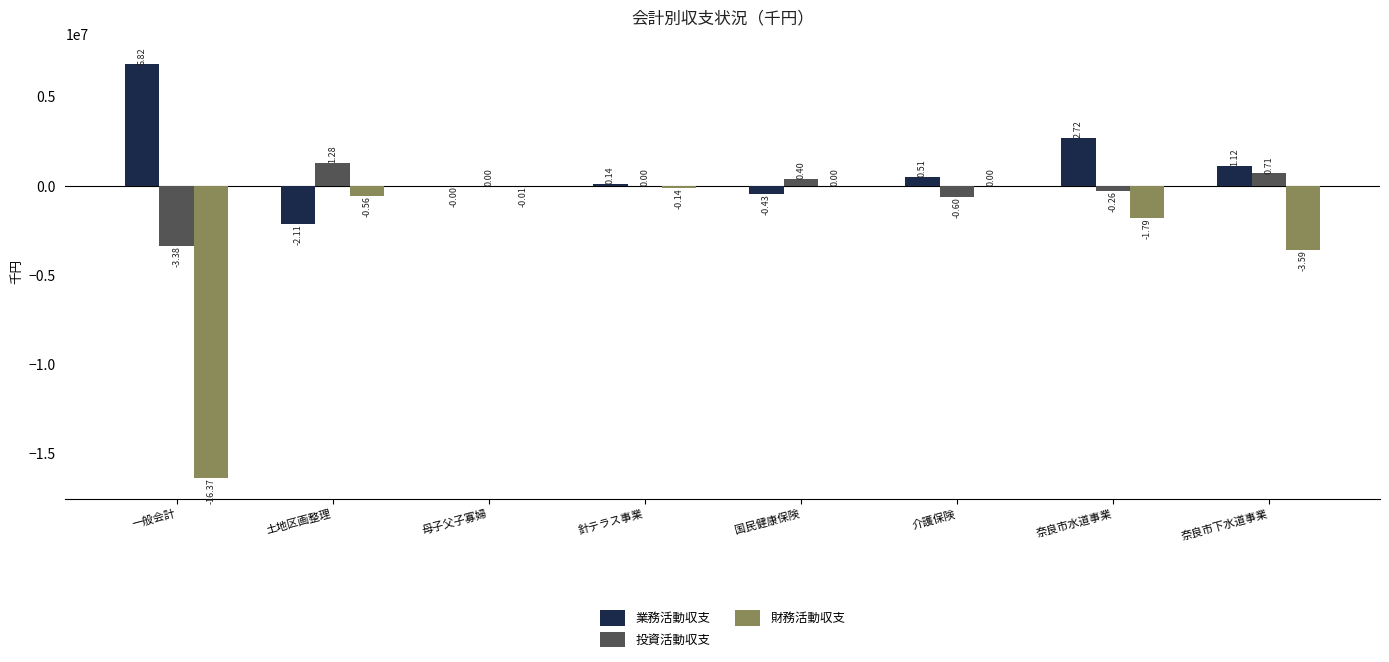

True or false: 財務活動収支 has a value of -313430 at 土地区画整理.

False